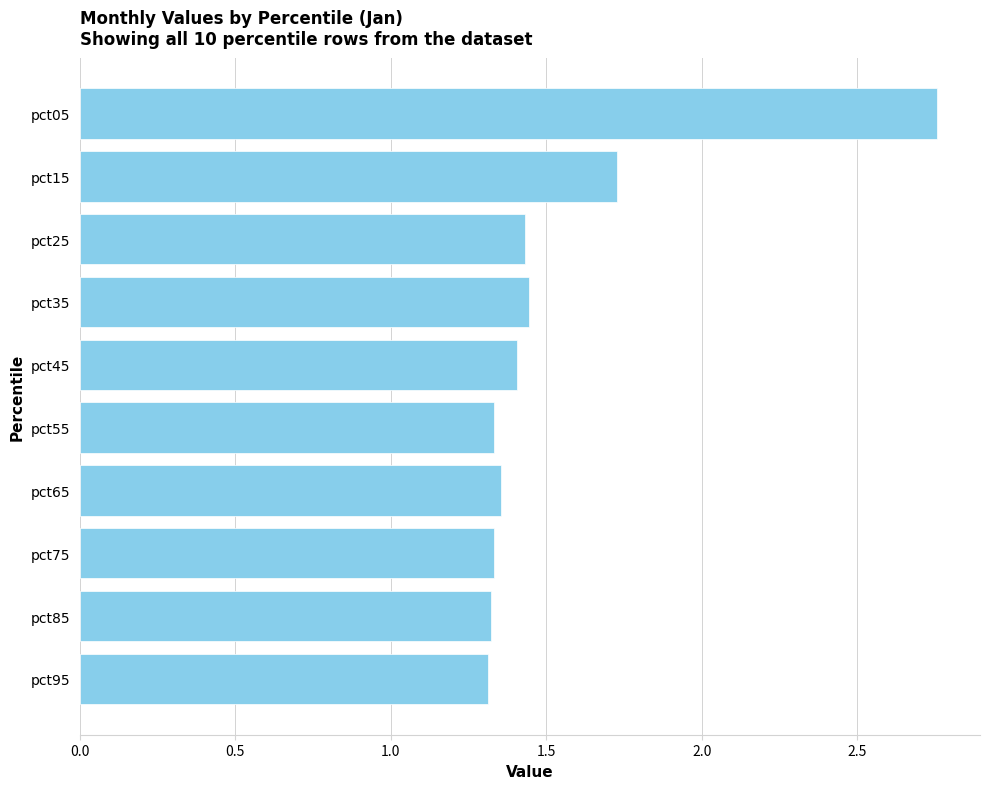

What is the change in value from pct15 to pct35?

-0.3